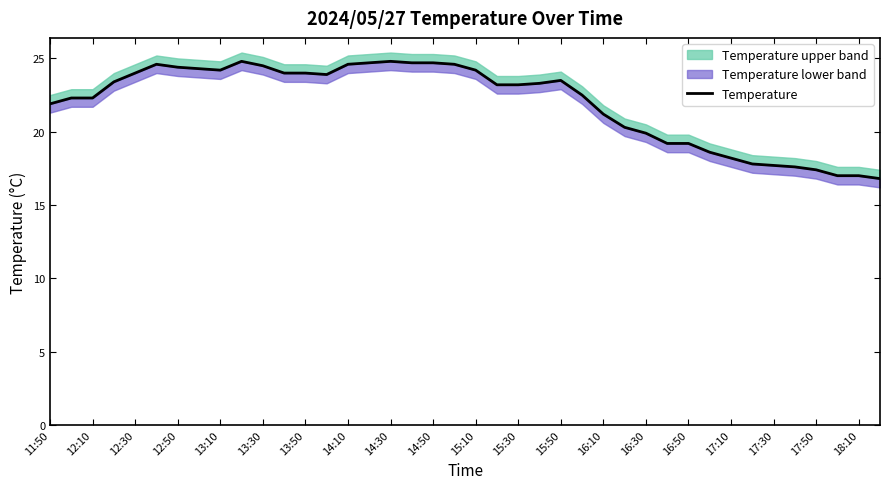

The value at 17:10 is 18.2. True or false?

True